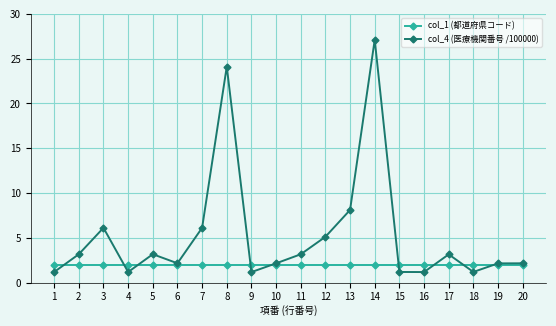

Which series has the largest total across all categories?

col_4 (医療機関番号 /100000)